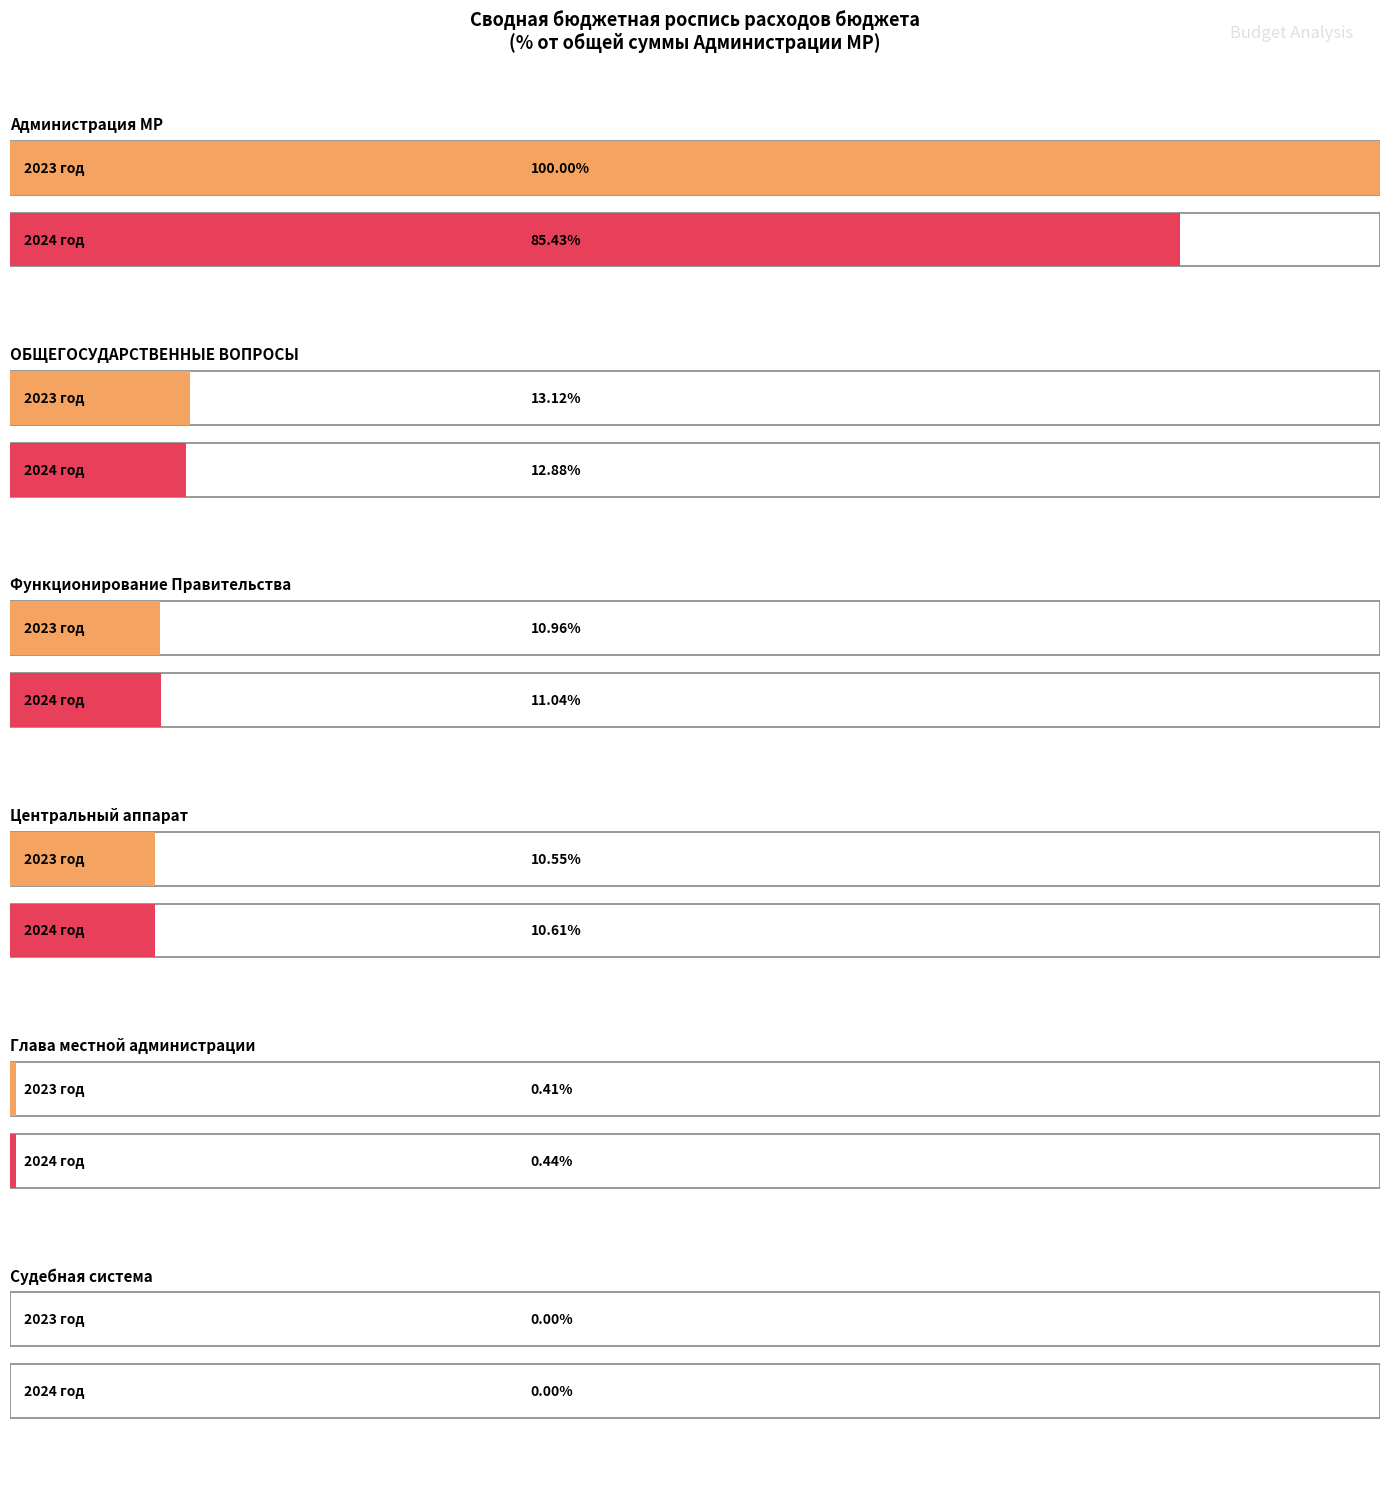

At how many categories does at least one series exceed 116259158?

1